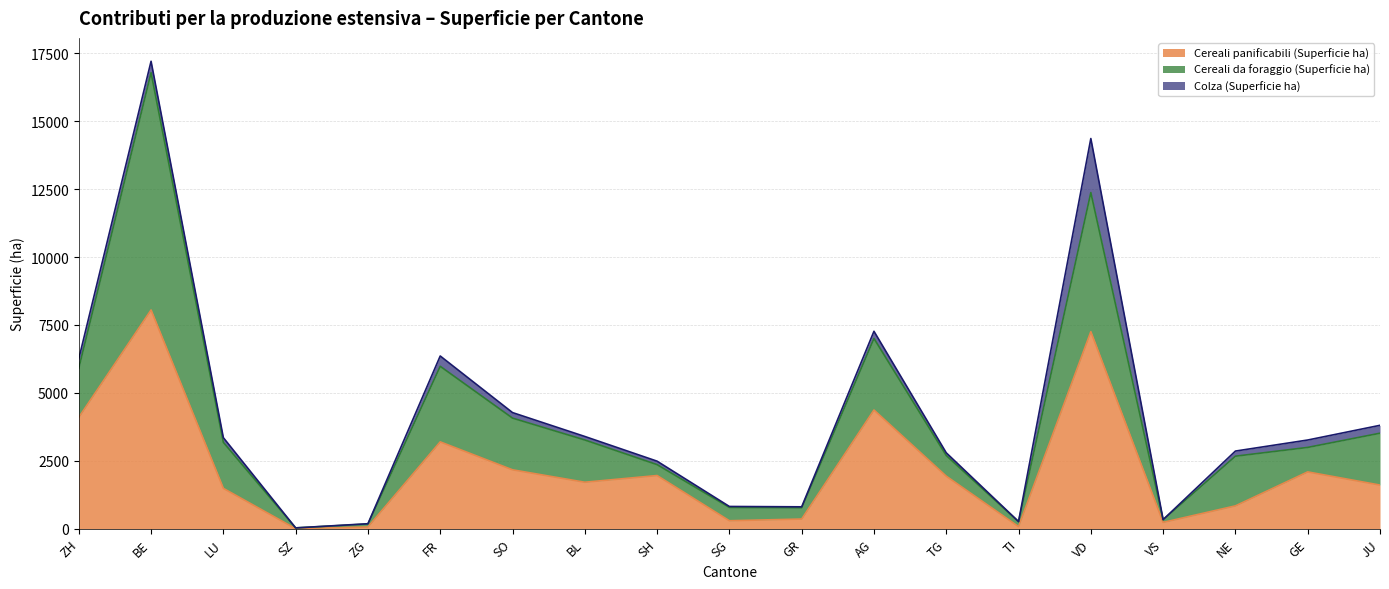

What is the maximum value for Colza (Superficie ha)?

1989.3